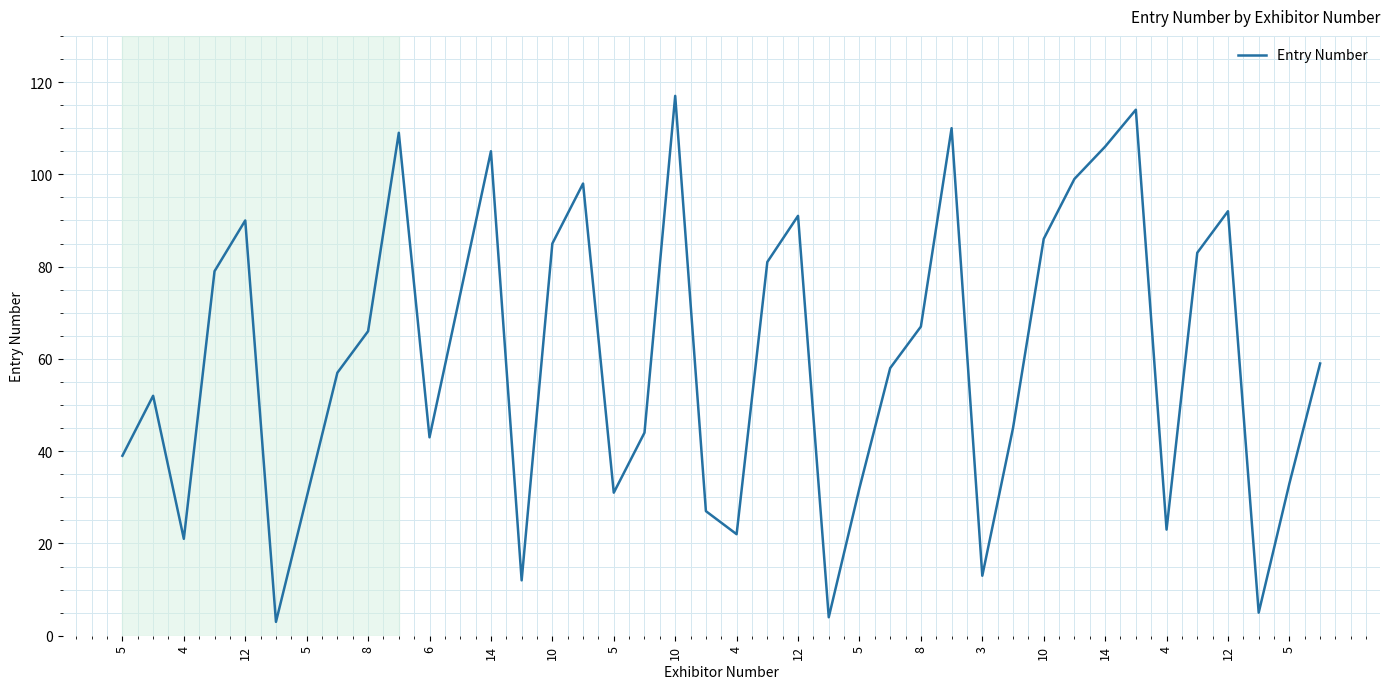

What is the minimum value shown in the chart?

3